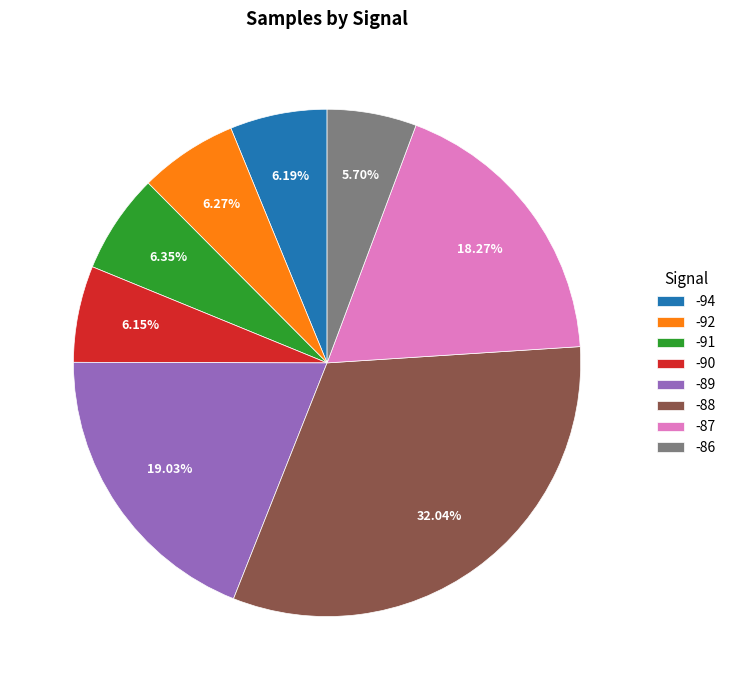

How many segments does this pie chart have?

8